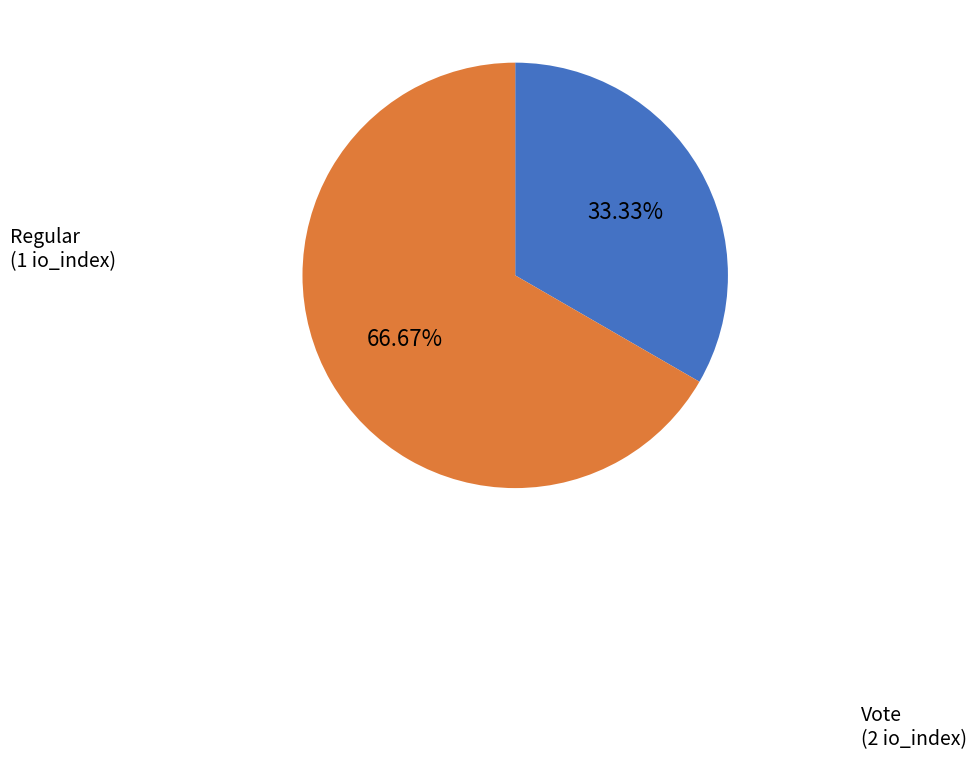

What percentage is the Vote slice, to the nearest percent?

67%